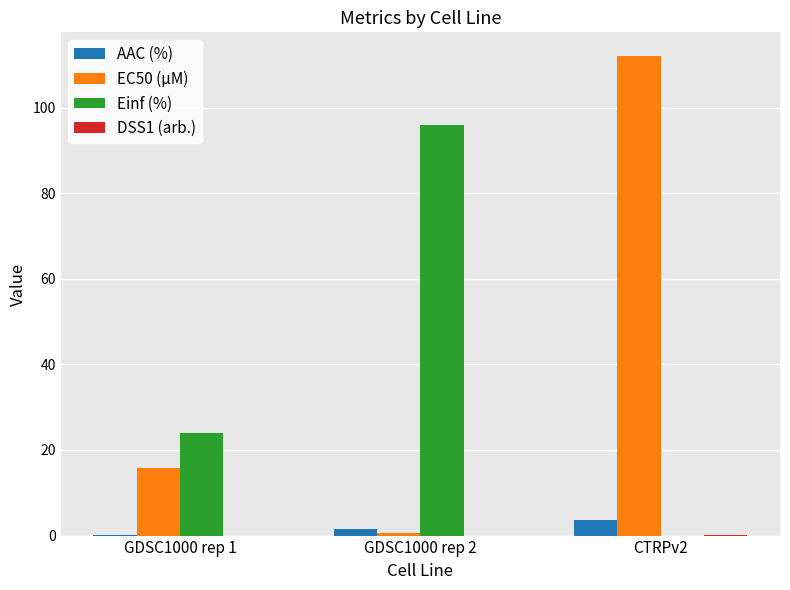

What is the maximum value for AAC (%)?

3.6